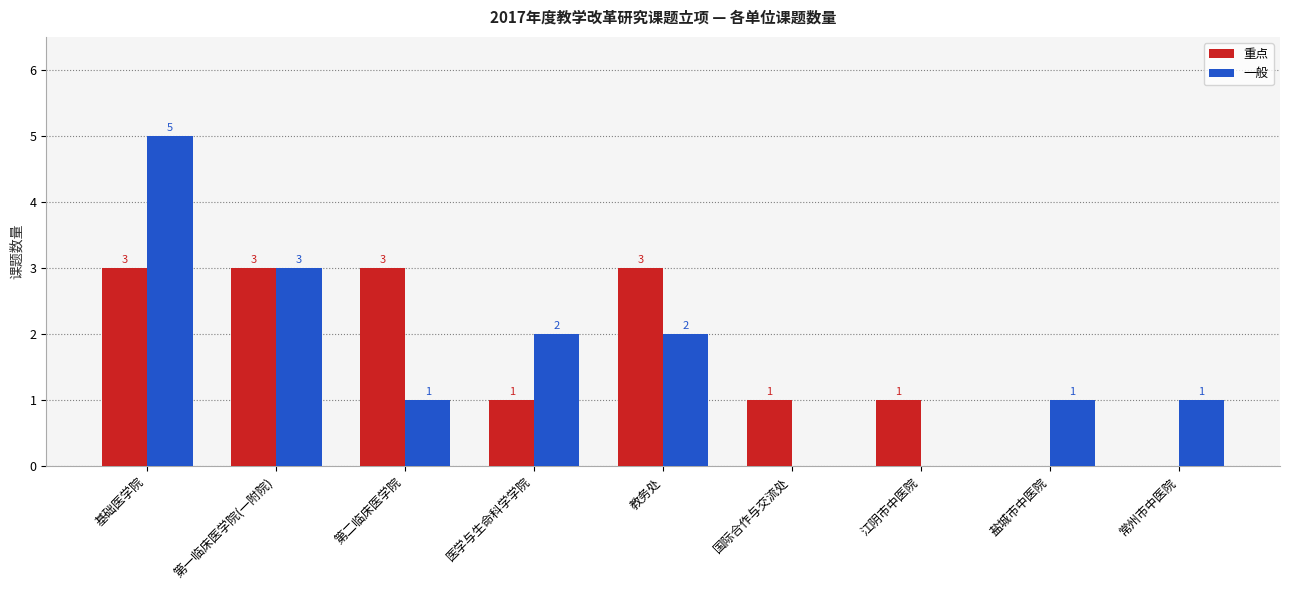

What is the maximum value shown in the chart?

5